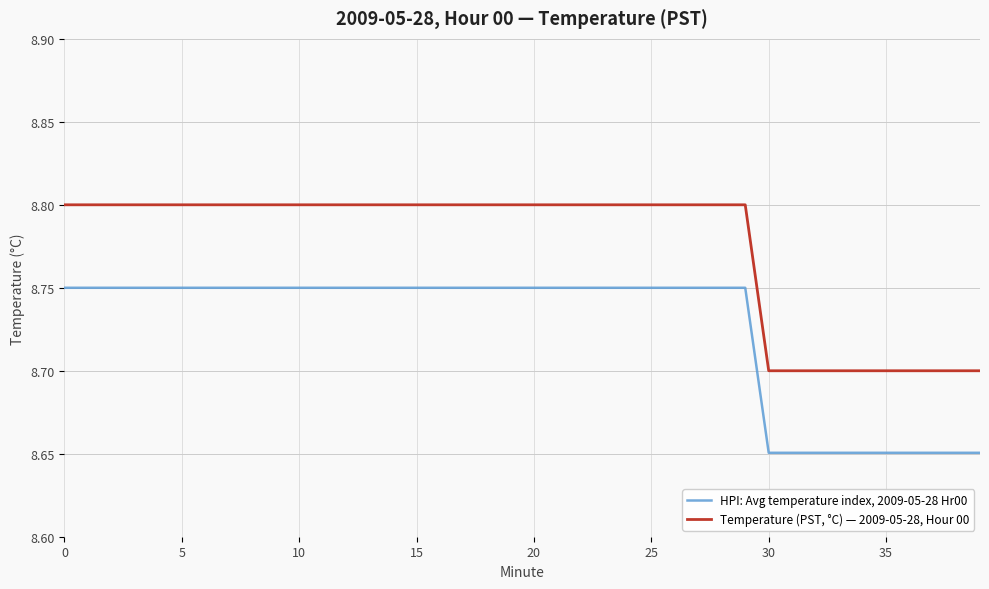

True or false: Temperature (PST, °C) — 2009-05-28, Hour 00 and HPI: Avg temperature index, 2009-05-28 Hr00 intersect in this chart.

False